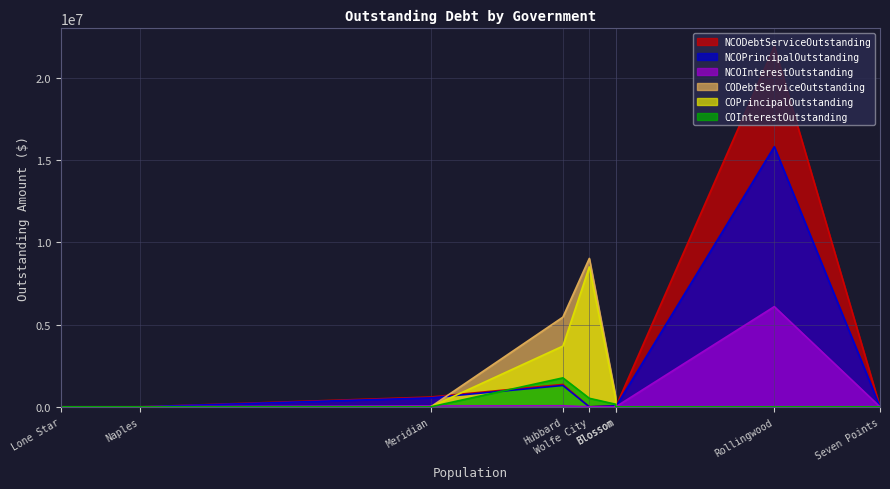

Reading right to left, extract all data points from this chart.

NCODebtServiceOutstanding: Lone Star=0.0	Naples=0.0	Meridian=595792.0	Hubbard=1360208.0	Wolfe City=0.0	Plum Grove=0.0	Blossom=61674.0	Rollingwood=21900108.2	Seven Points=0.0
NCOPrincipalOutstanding: Lone Star=0.0	Naples=0.0	Meridian=545000.0	Hubbard=1297000.0	Wolfe City=0.0	Plum Grove=0.0	Blossom=60000.0	Rollingwood=15810000.0	Seven Points=0.0
NCOInterestOutstanding: Lone Star=0.0	Naples=0.0	Meridian=50792.0	Hubbard=63208.0	Wolfe City=0.0	Plum Grove=0.0	Blossom=1674.0	Rollingwood=6090108.2	Seven Points=0.0
CODebtServiceOutstanding: Lone Star=0.0	Naples=0.0	Meridian=0.0	Hubbard=5449796.8	Wolfe City=9020367.0	Plum Grove=0.0	Blossom=610417.5	Rollingwood=0.0	Seven Points=0.0
COPrincipalOutstanding: Lone Star=0.0	Naples=0.0	Meridian=0.0	Hubbard=3690000.0	Wolfe City=8503000.0	Plum Grove=0.0	Blossom=455000.0	Rollingwood=0.0	Seven Points=0.0
COInterestOutstanding: Lone Star=0.0	Naples=0.0	Meridian=0.0	Hubbard=1759796.9	Wolfe City=517367.0	Plum Grove=0.0	Blossom=155417.5	Rollingwood=0.0	Seven Points=0.0